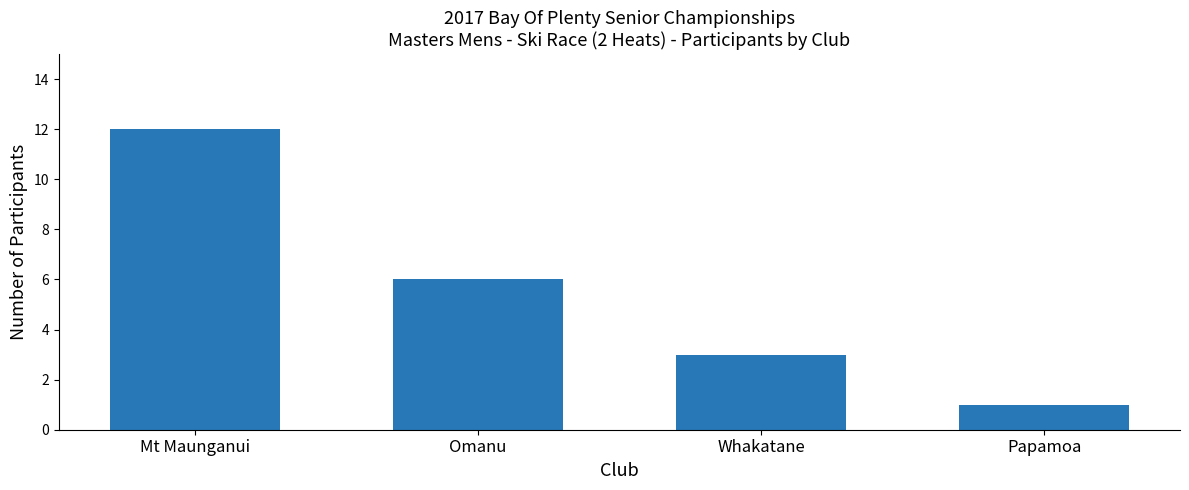

Count the values in the range 3 to 12.

3